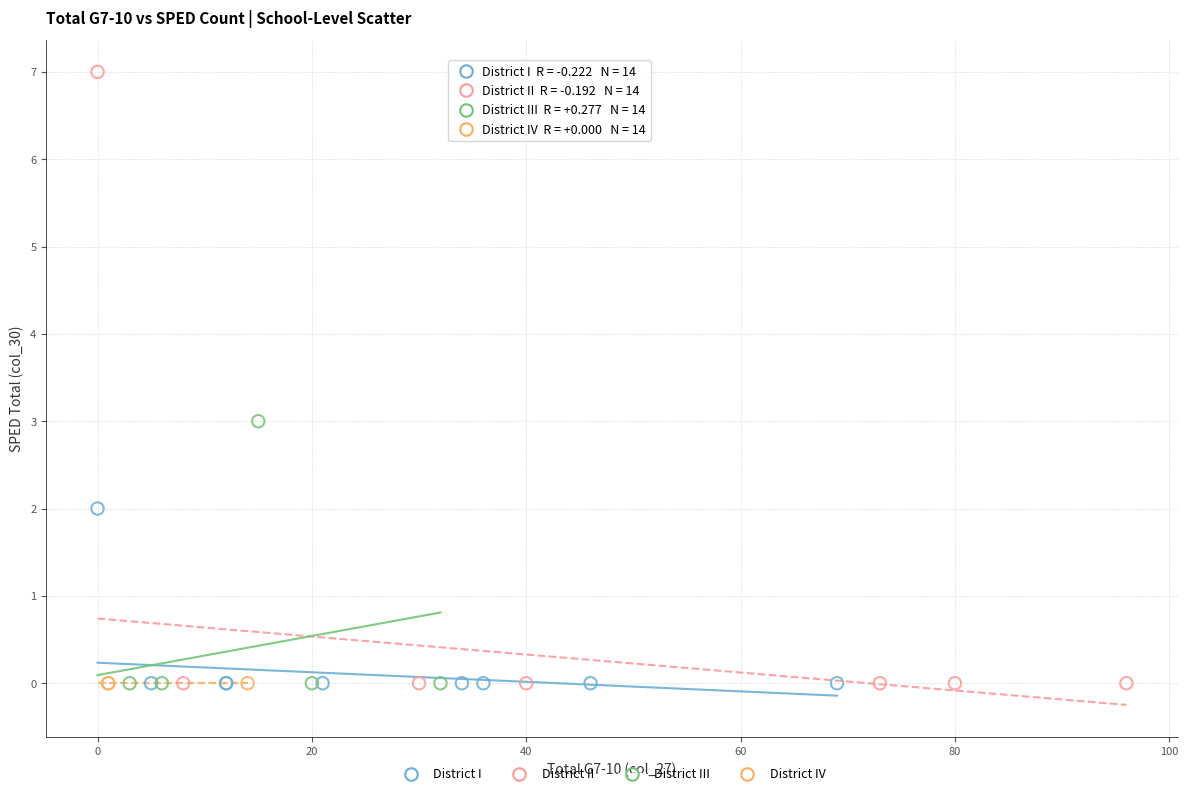

Which series contains the highest Y value?

District II